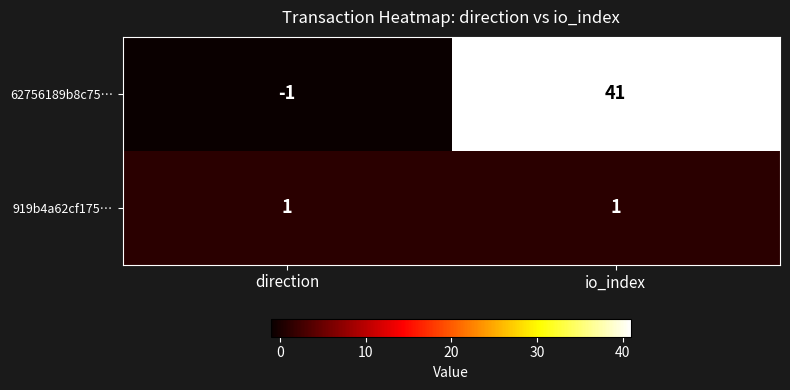

Which series has the widest spread of values?

62756189b8c75…